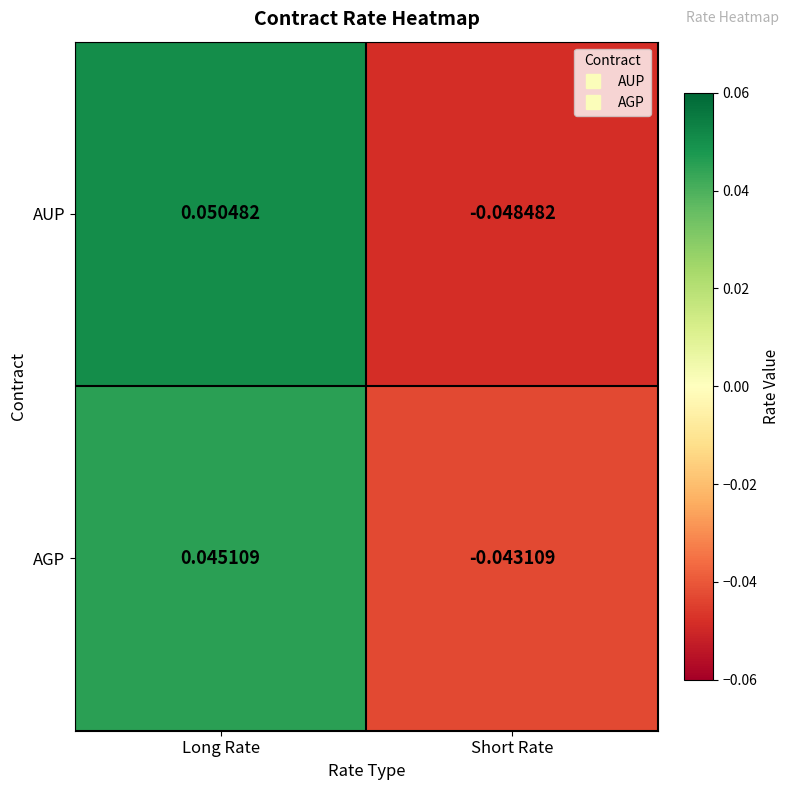

Where does the AUP series first go above 0?

Long Rate